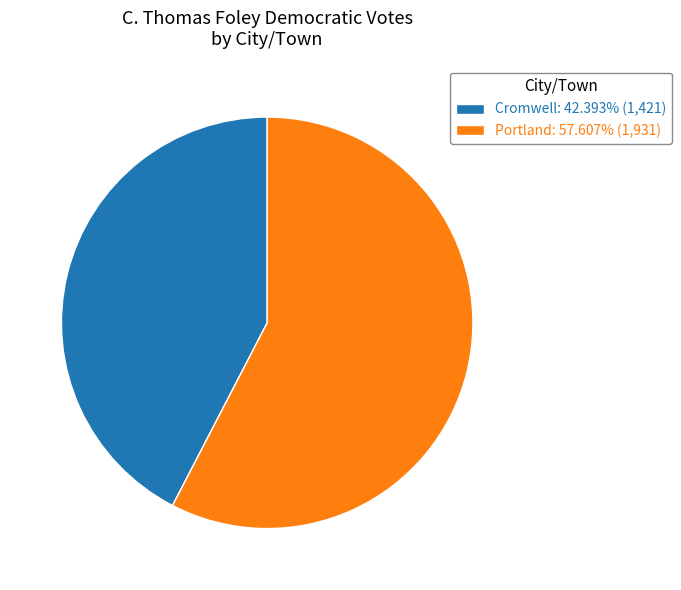

Is there a majority slice in this chart?

Yes